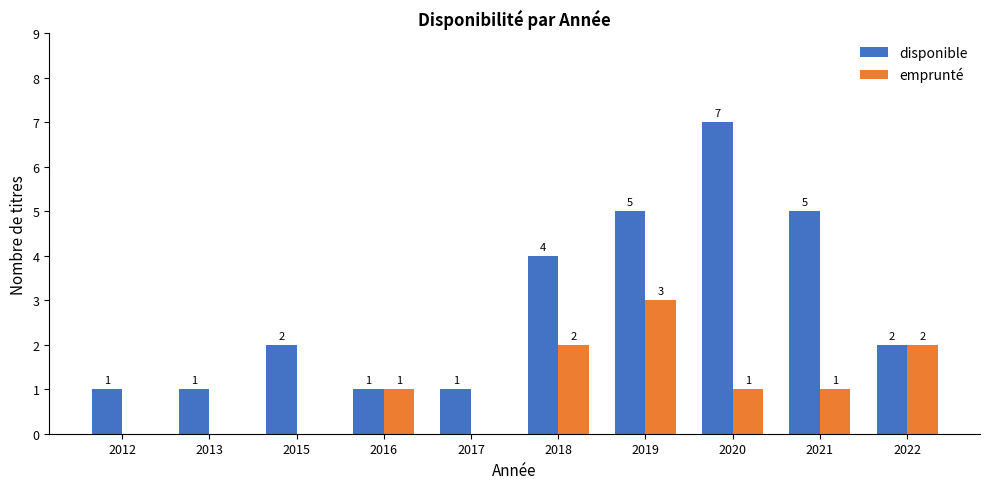

Reading left to right, what are all the values shown in this chart?

disponible: 1	1	2	1	1	4	5	7	5	2
emprunté: 0	0	0	1	0	2	3	1	1	2